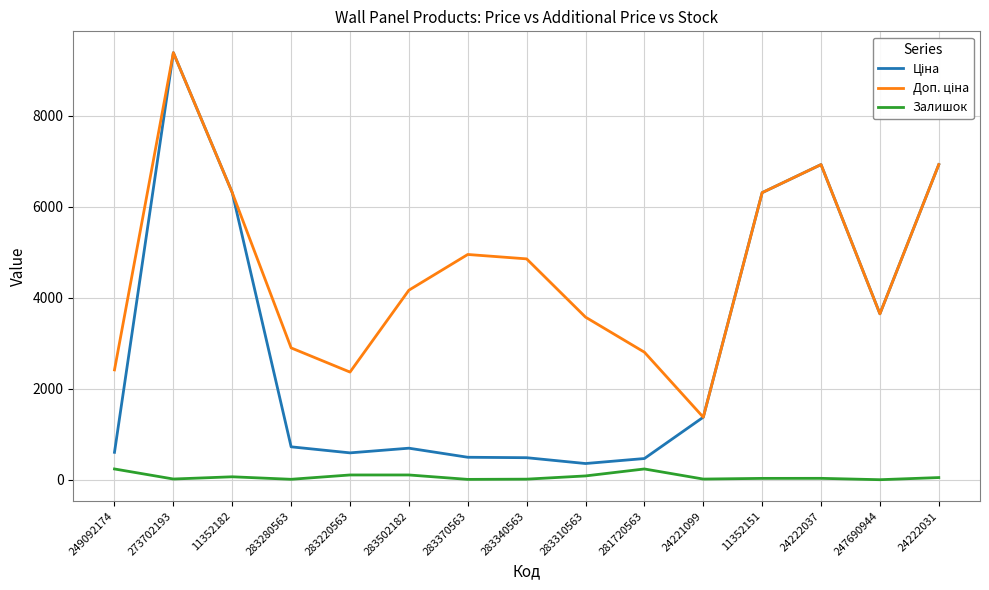

At which label does Залишок first exceed 32?

249092174